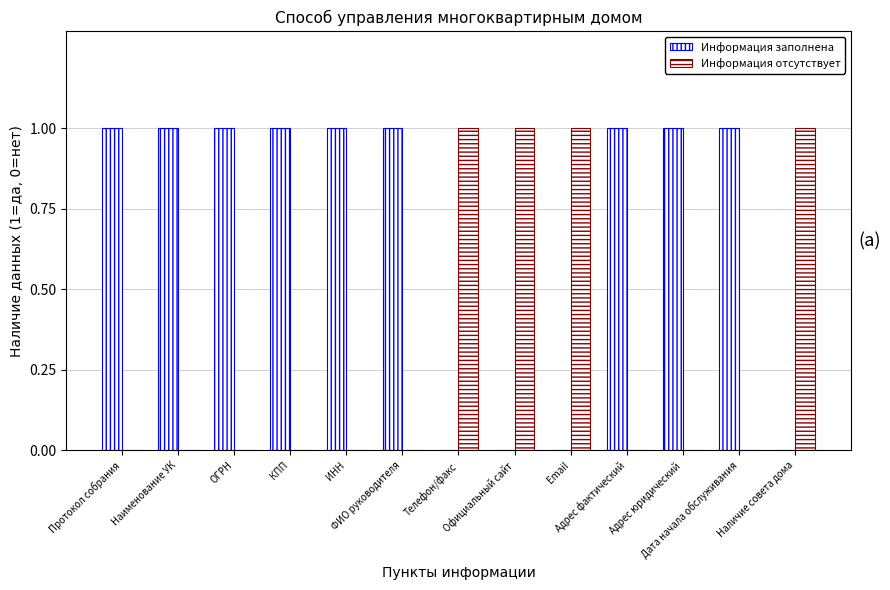

Rank the series at Дата начала обслуживания from lowest to highest value.

Информация отсутствует, Информация заполнена